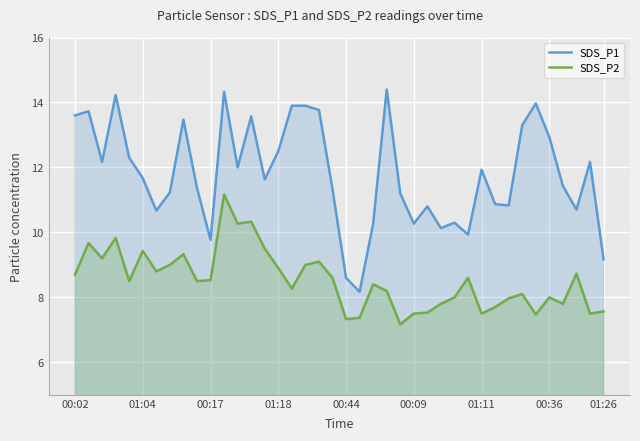

True or false: SDS_P1 and SDS_P2 cross at least once.

False